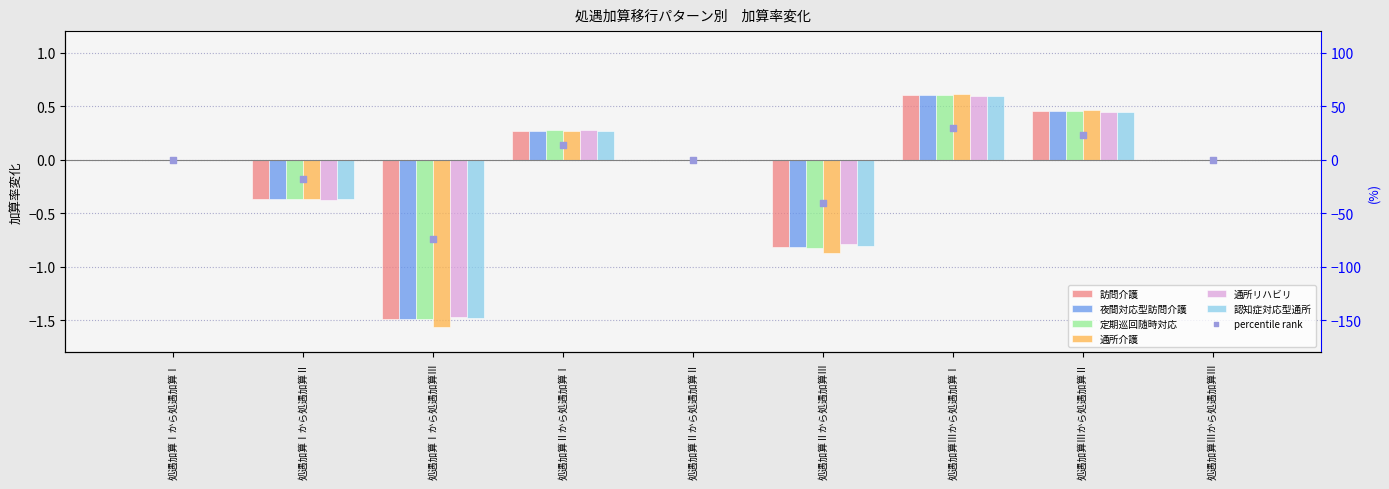

What are all the series names shown in the legend?

訪問介護, 夜間対応型訪問介護, 定期巡回随時対応, 通所介護, 通所リハビリ, 認知症対応型通所